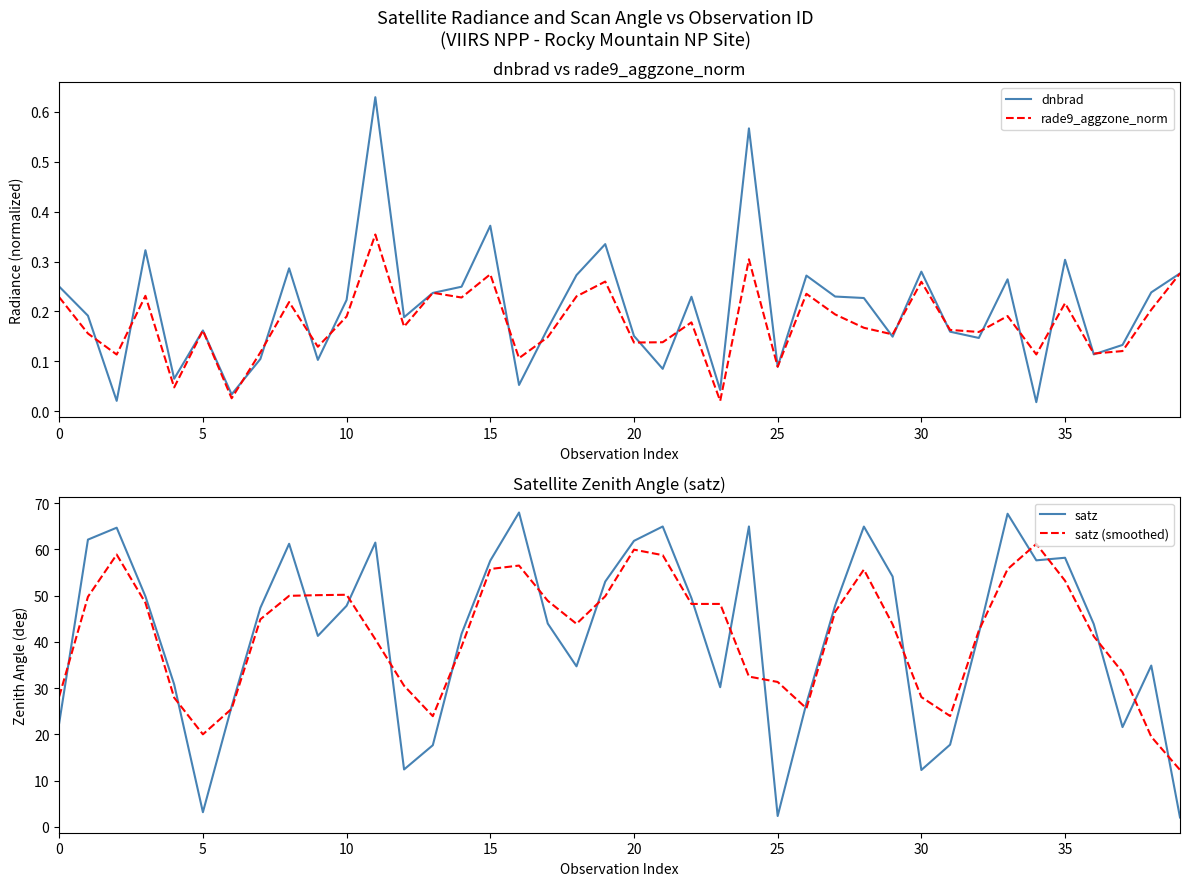

What is the label of the 18th point from the left?

17